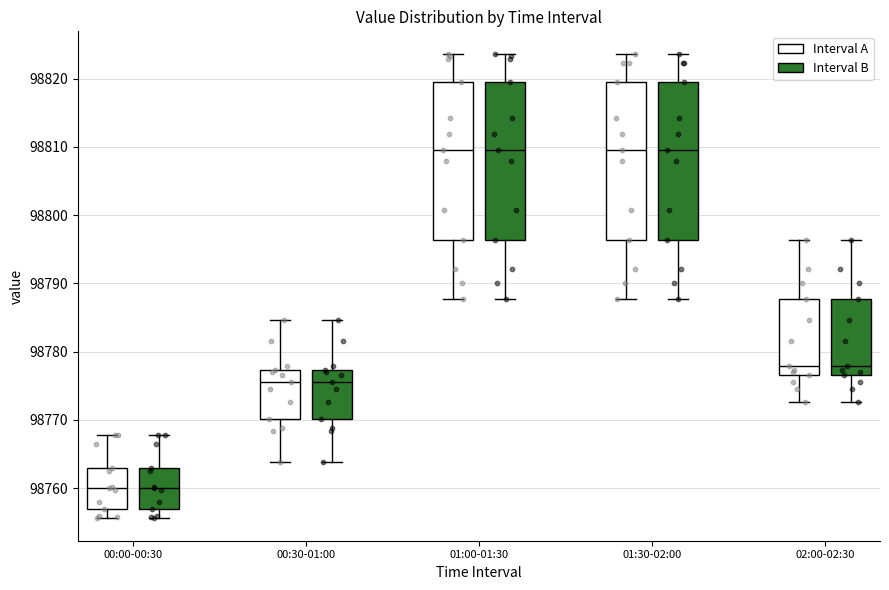

Where is the lower edge of the box for 01:30-02:00 (Interval A) on the y-axis? The values are not printed on the chart, so give them approximately, as read against the axis.

98796